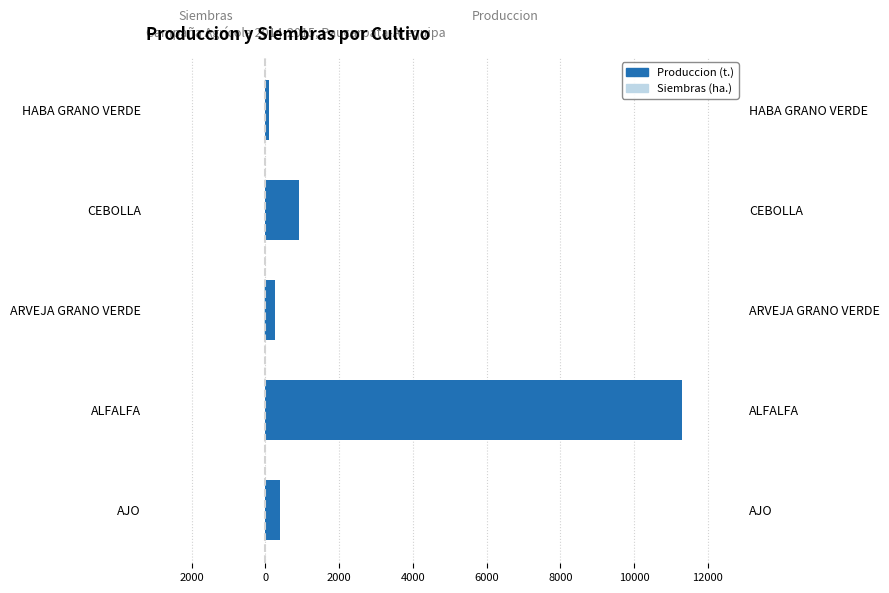

Count the number of categories in the chart.

5